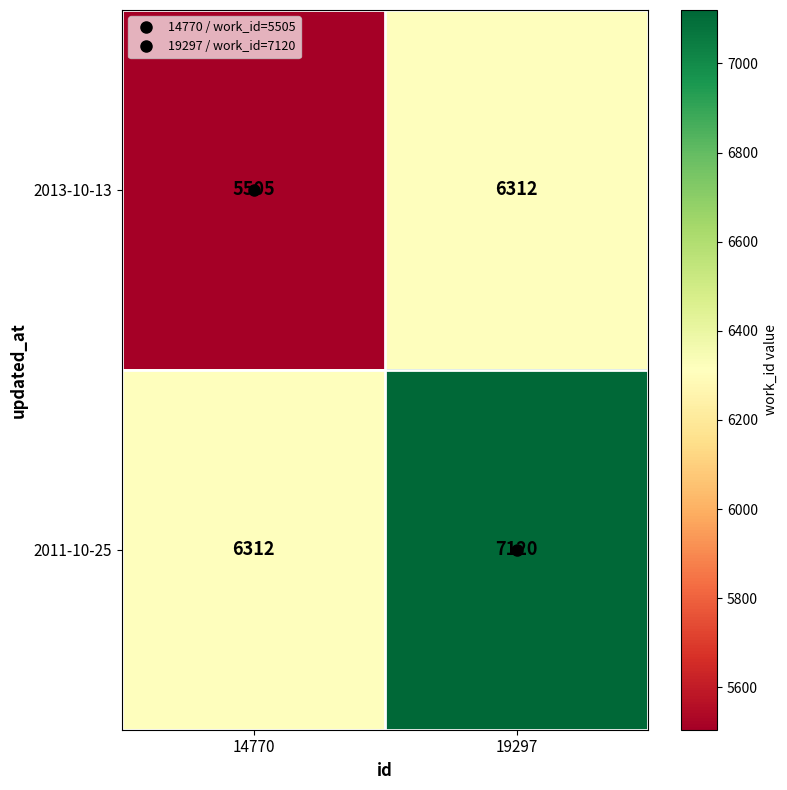

Rank the series by their average value, from highest to lowest.

2011-10-25, 2013-10-13